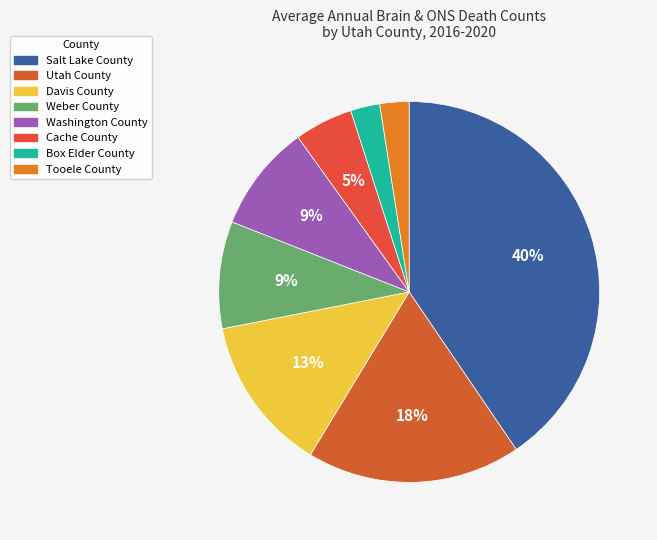

How many slices are in this pie chart?

8